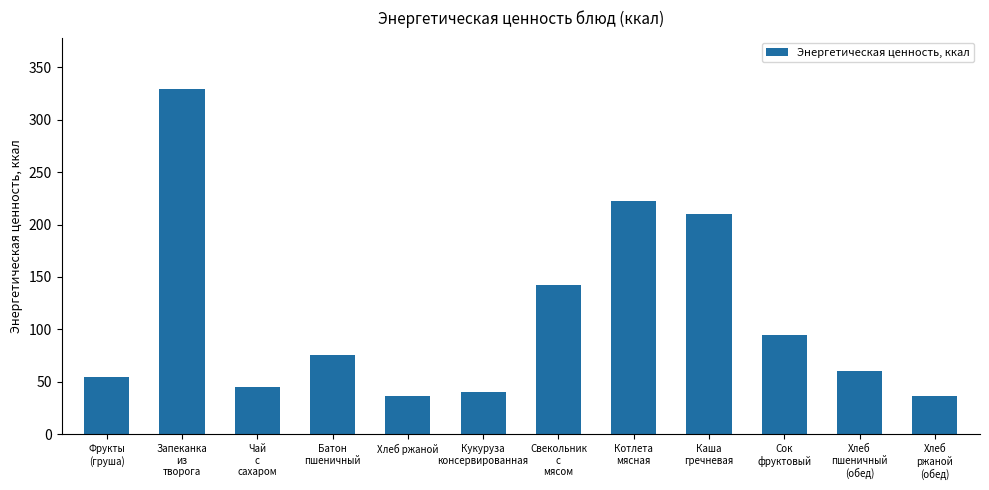

The chart shows a value of 94.4 at Сок
фруктовый. True or false?

True